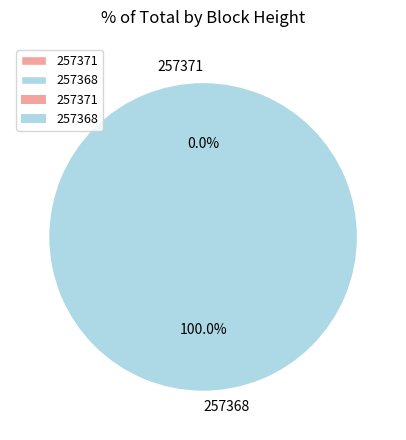

To the nearest percent, what portion does 257368 represent?

100%